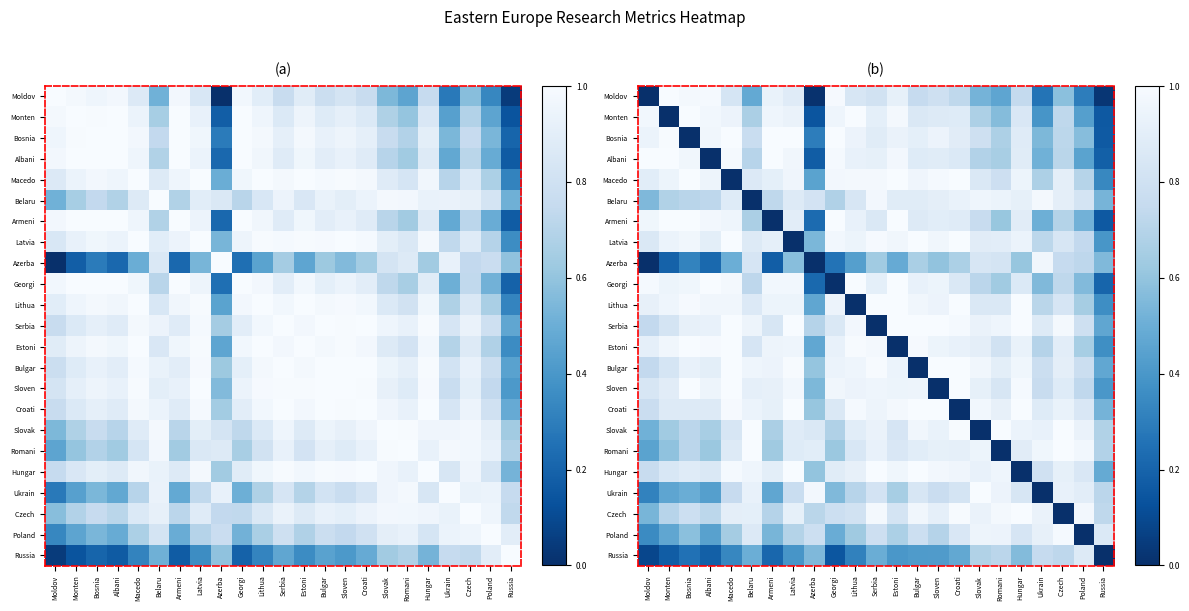

Which label corresponds to the smallest value in the chart?

Moldov